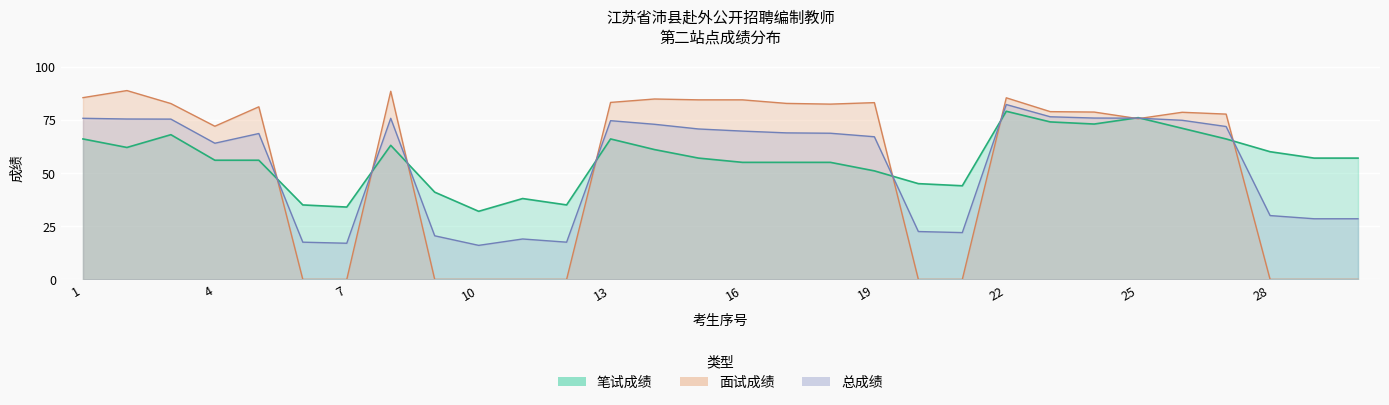

Rank the series at 3 from highest to lowest value.

面试成绩, 总成绩, 笔试成绩